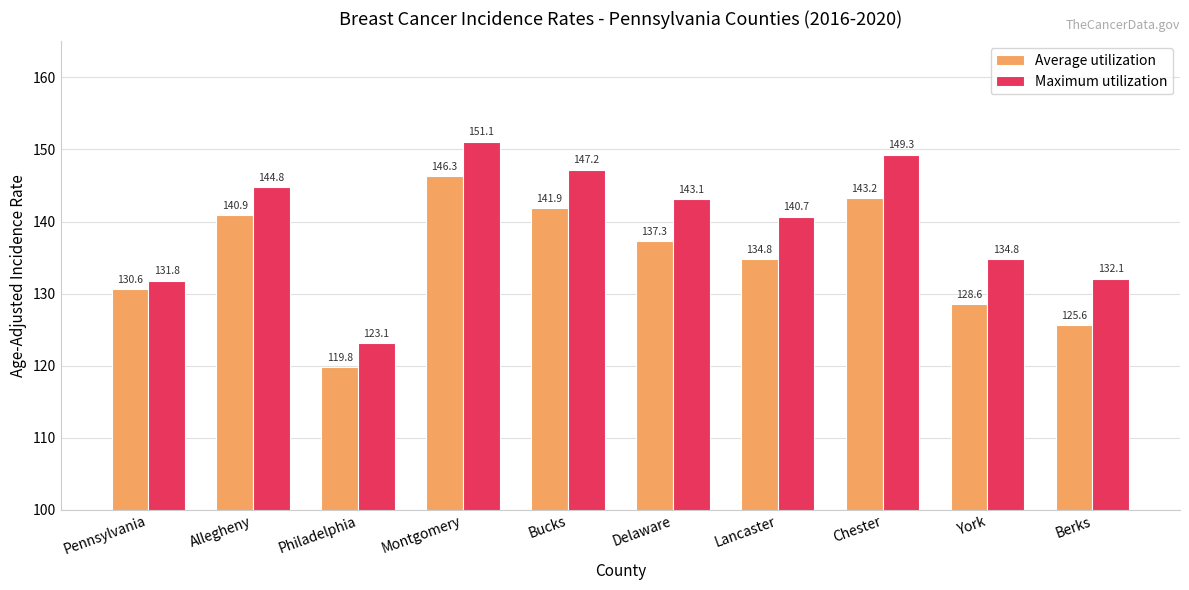

At how many categories does at least one series exceed 146?

3